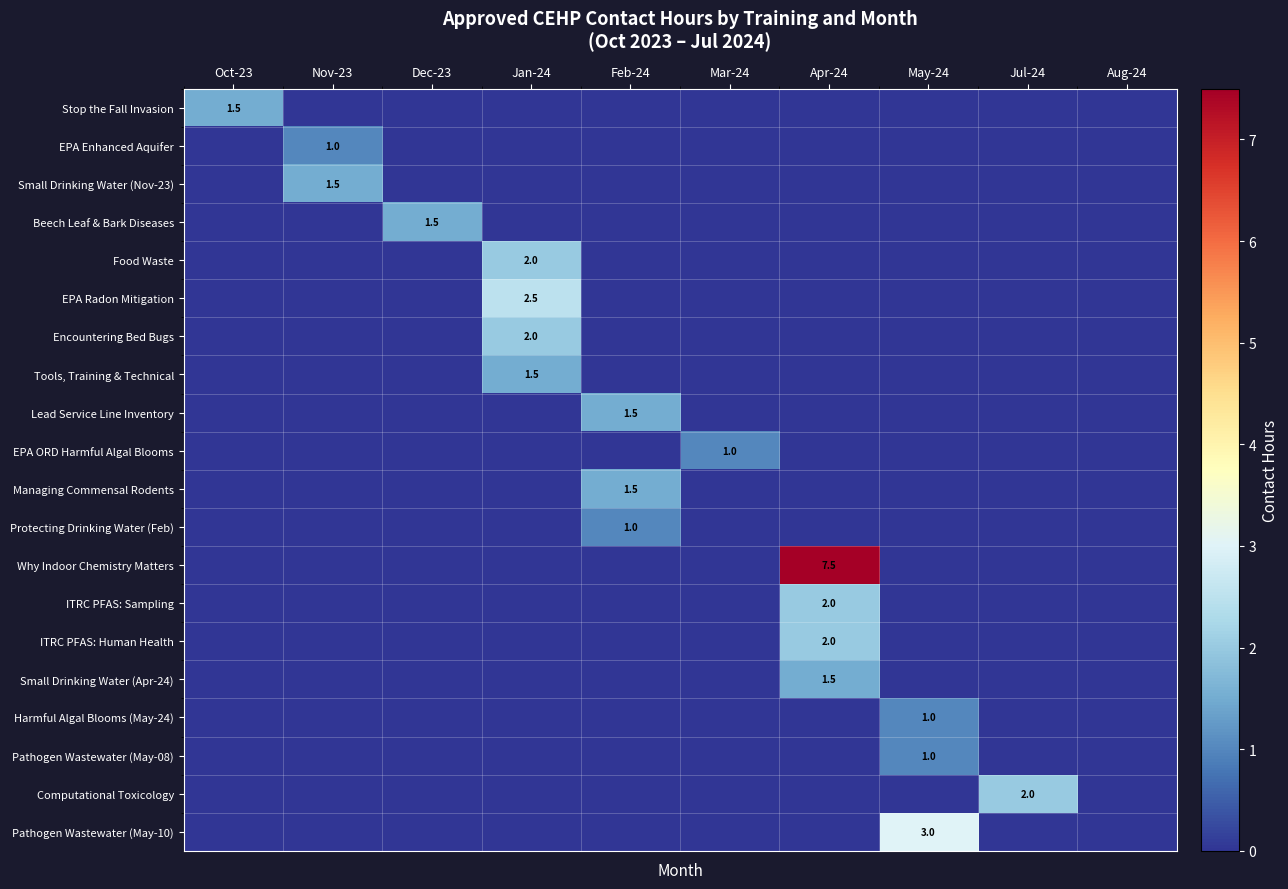

Which has a higher value, Nov-23 or Dec-23?

Nov-23